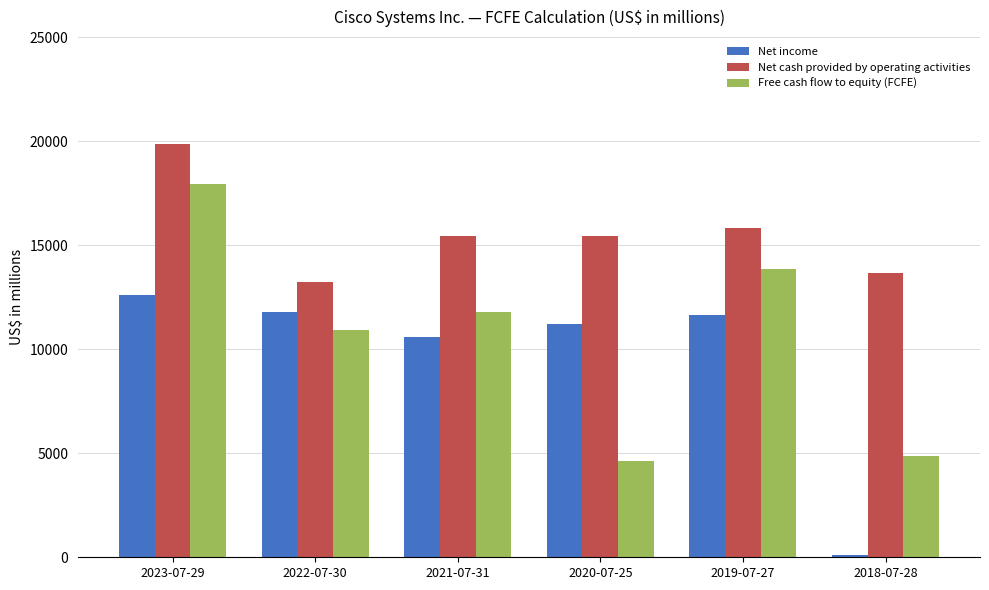

List the labels in order of Free cash flow to equity (FCFE) value, largest first.

2023-07-29, 2019-07-27, 2021-07-31, 2022-07-30, 2018-07-28, 2020-07-25